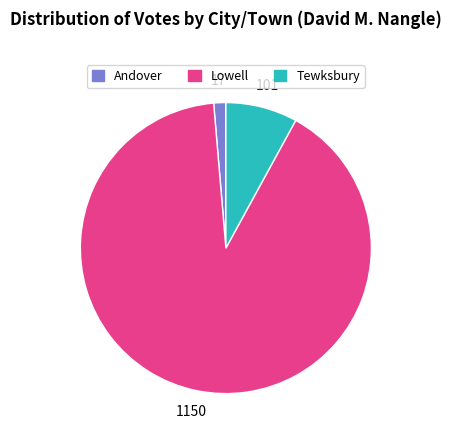

Rank the categories by value from highest to lowest.

Lowell, Tewksbury, Andover